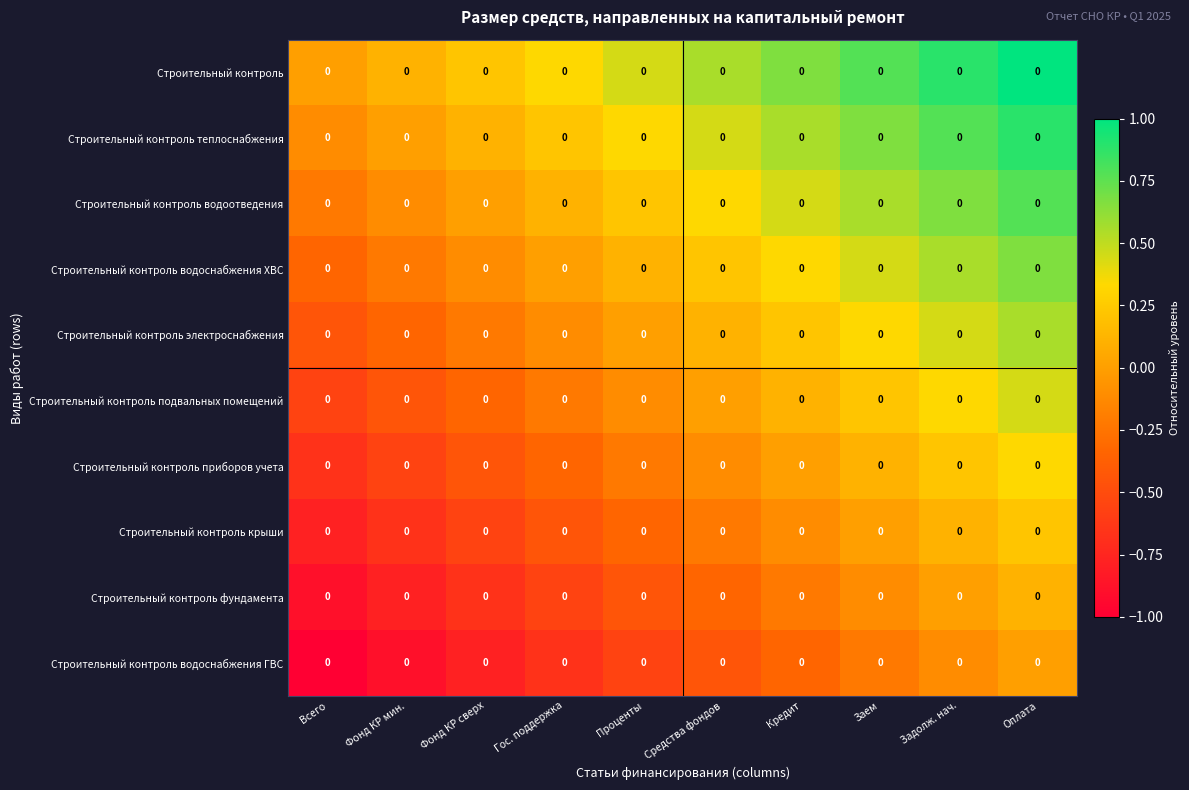

What is the total value across all series at Гос. поддержка?

-1.7